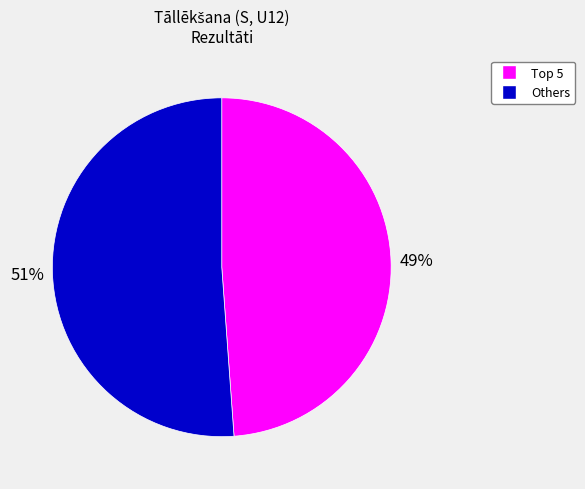

Is there any slice that represents more than half of the pie?

Yes